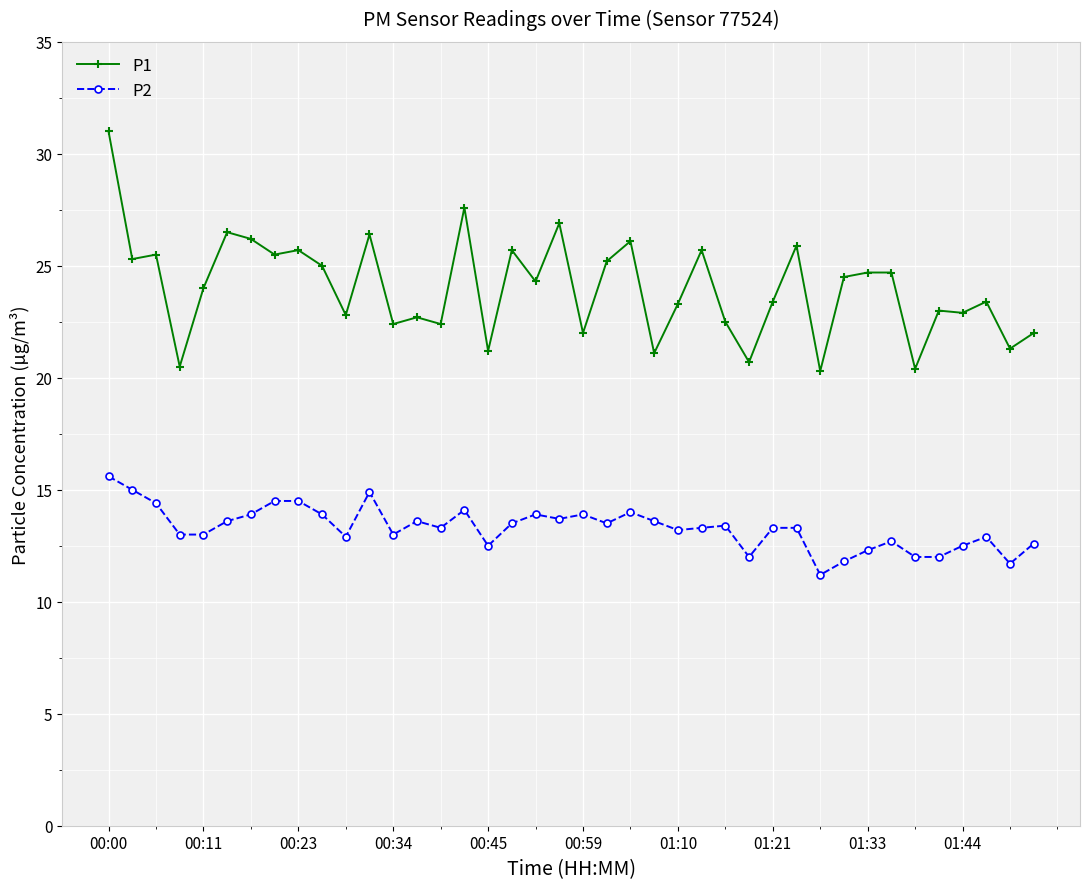

What is the difference between the maximum and second lowest values in the P1 series?

10.6